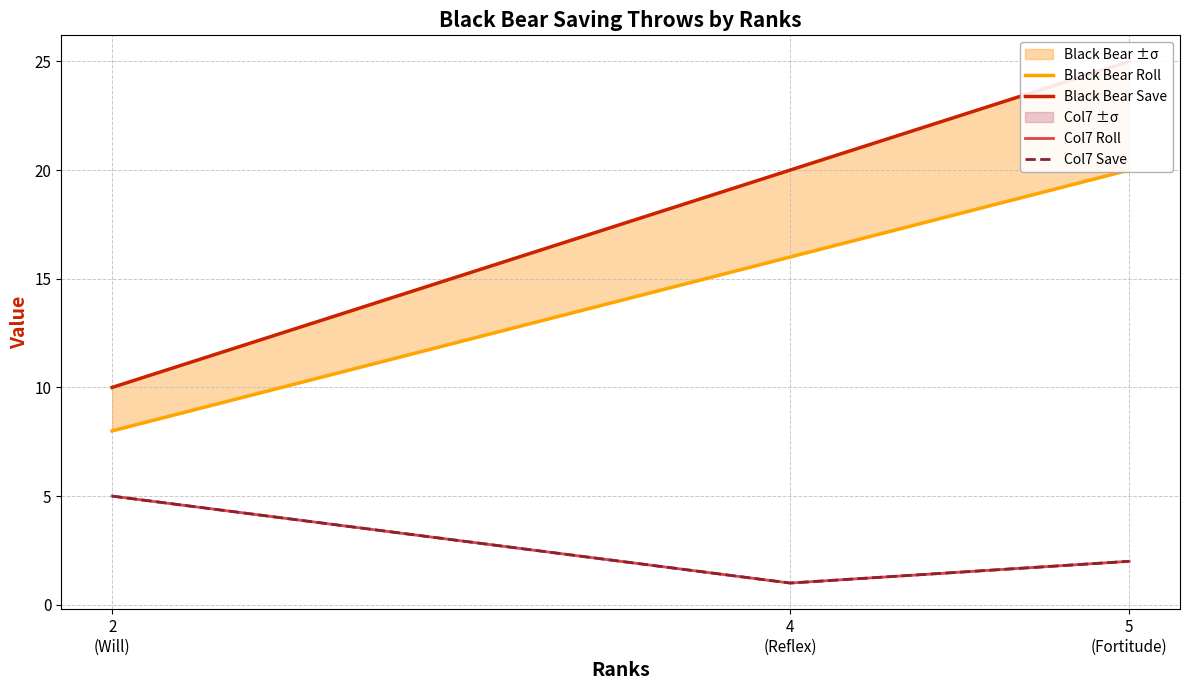

At how many categories does at least one series exceed 18?

2